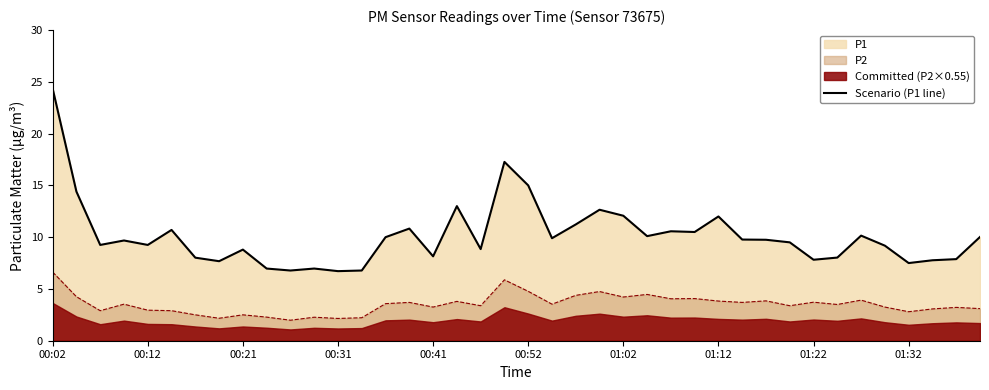

The Scenario (P1 line) series shows 12.1 at 01:32. True or false?

False